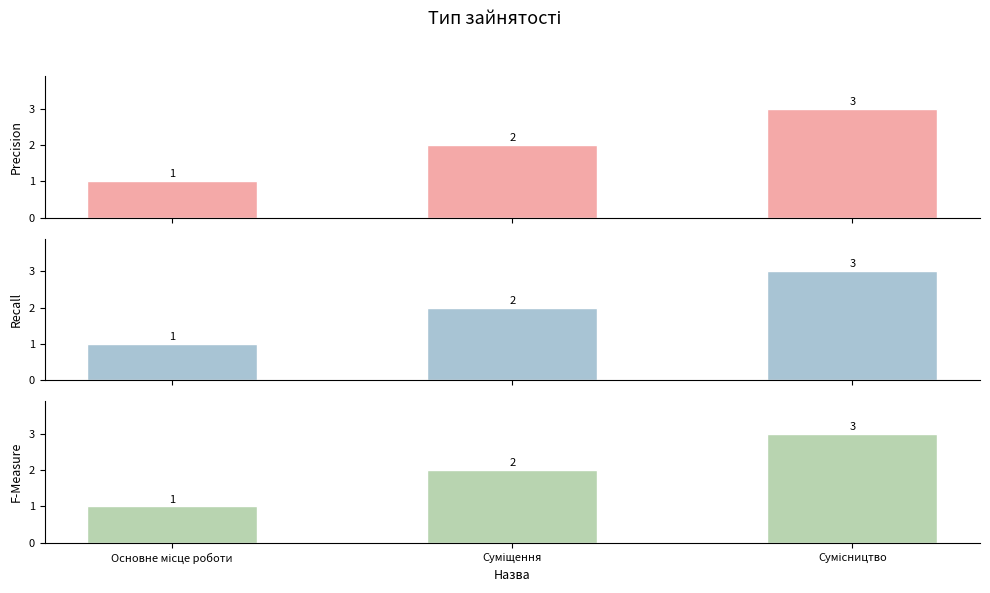

Is the value of F-Measure at Суміщення greater than the value of Precision at Основне місце роботи?

Yes